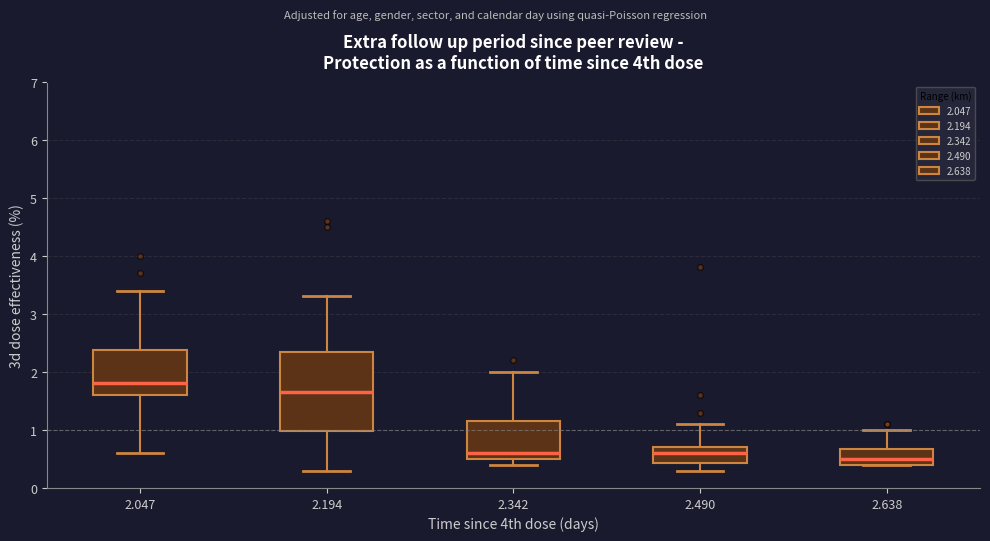

Which box is the tallest, from its lower edge to its upper edge?

2.194